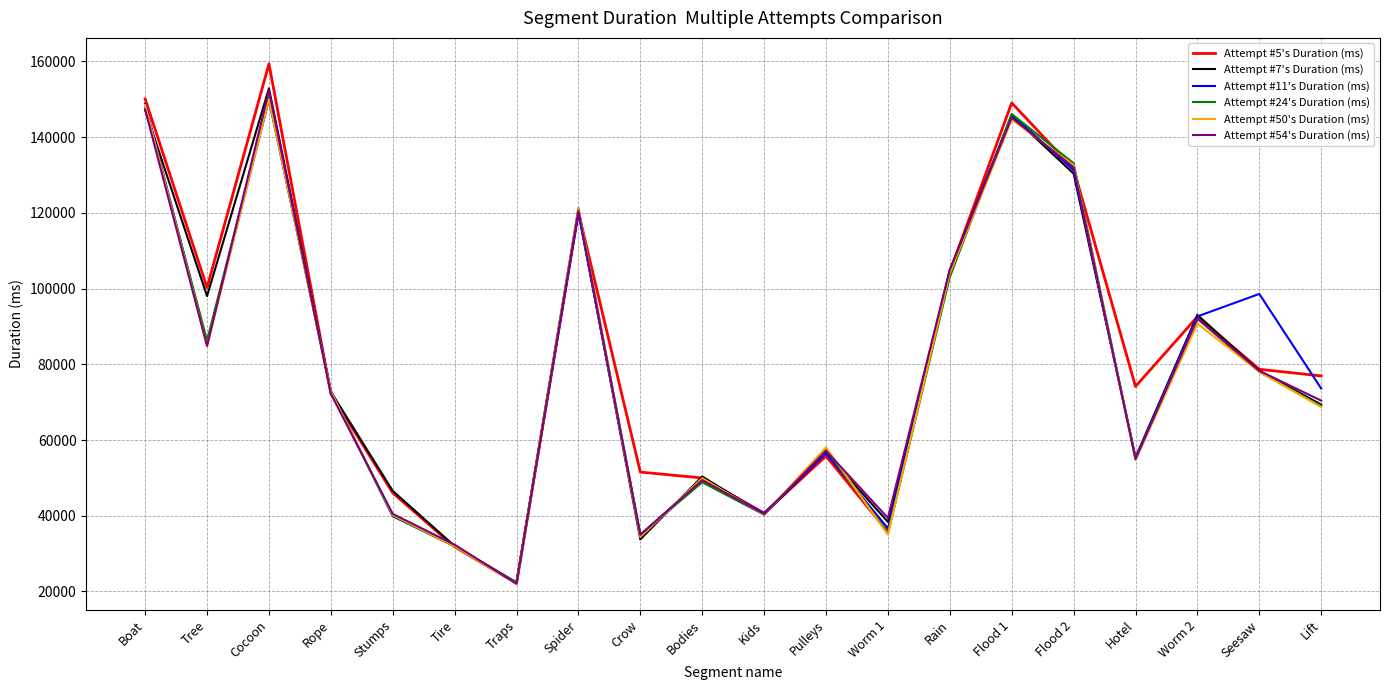

Which series changed the most between Rope and Traps?

Attempt #50's Duration (ms)